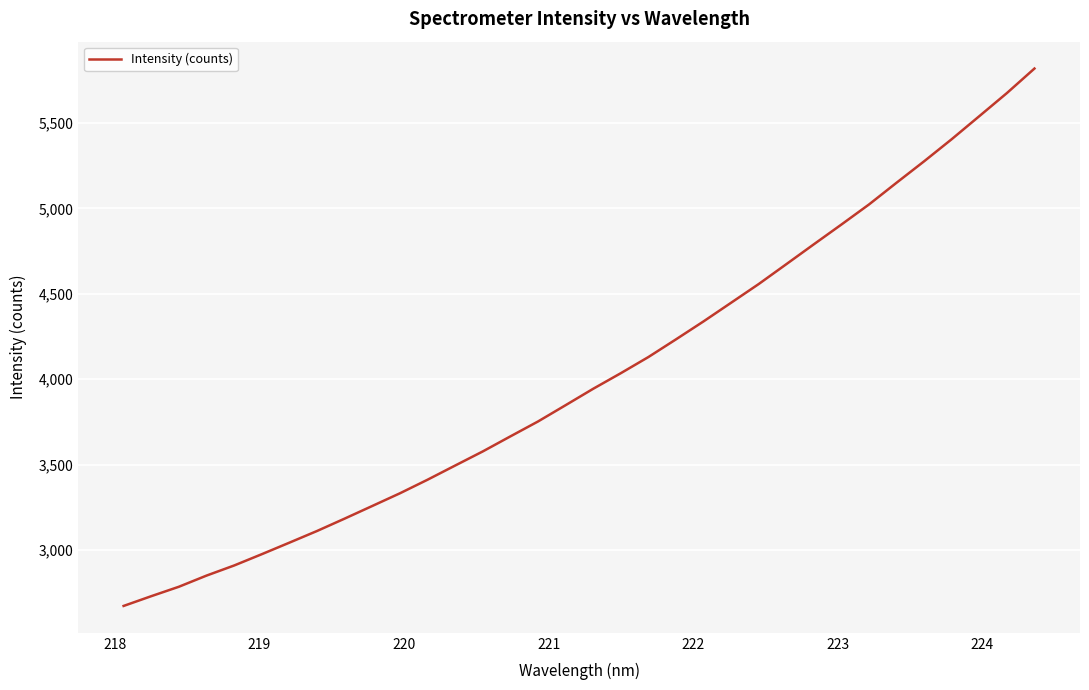

Count the number of data series in this chart.

1